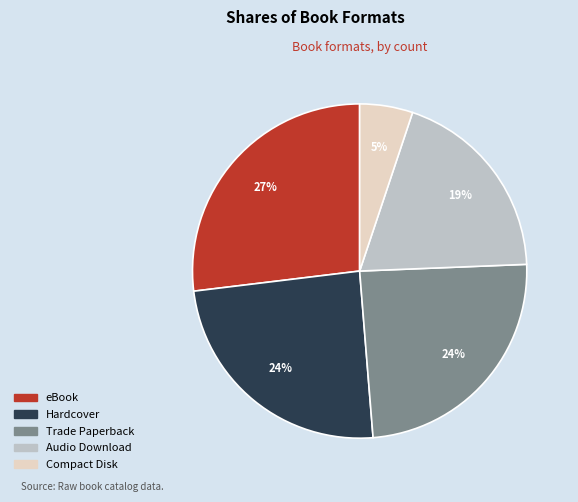

To the nearest percent, what is the difference between the Hardcover and Audio Download slice percentages?

5%